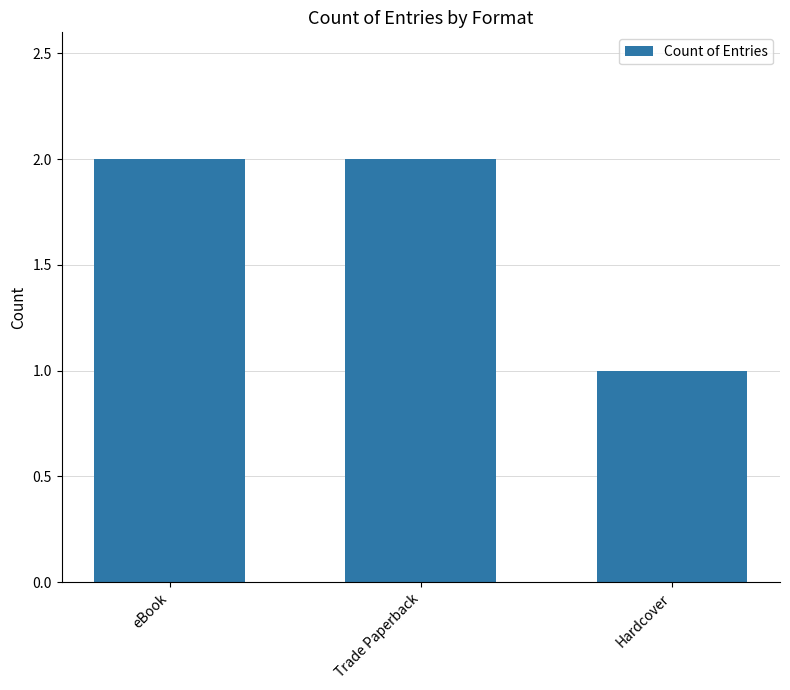

What is the maximum value shown in the chart?

2